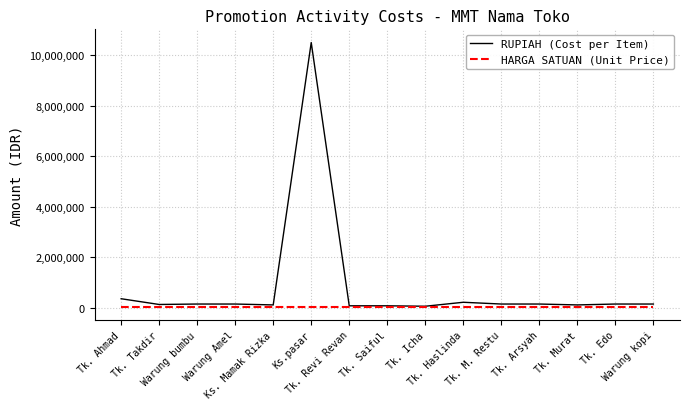

Which series has the widest spread of values?

RUPIAH (Cost per Item)